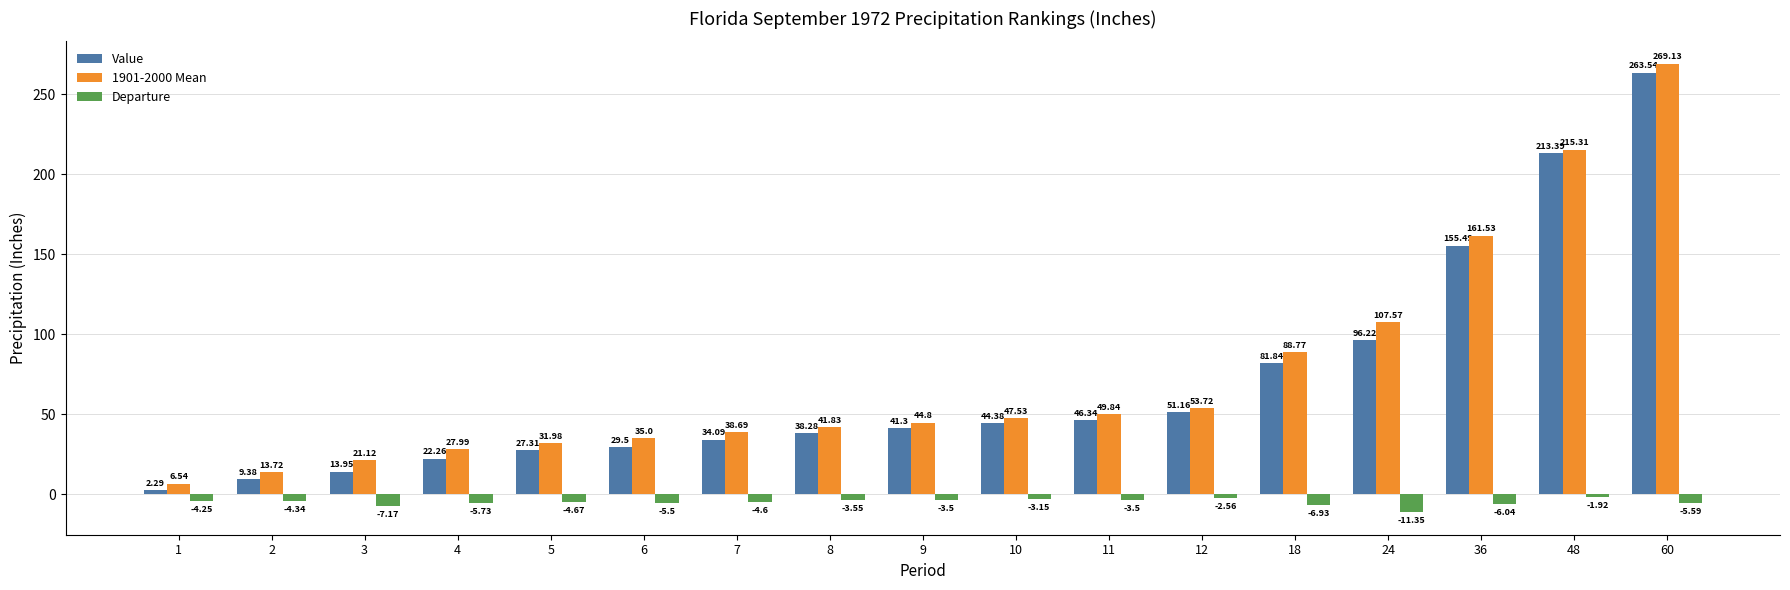

List the labels in order of 1901-2000 Mean value, smallest first.

1, 2, 3, 4, 5, 6, 7, 8, 9, 10, 11, 12, 18, 24, 36, 48, 60